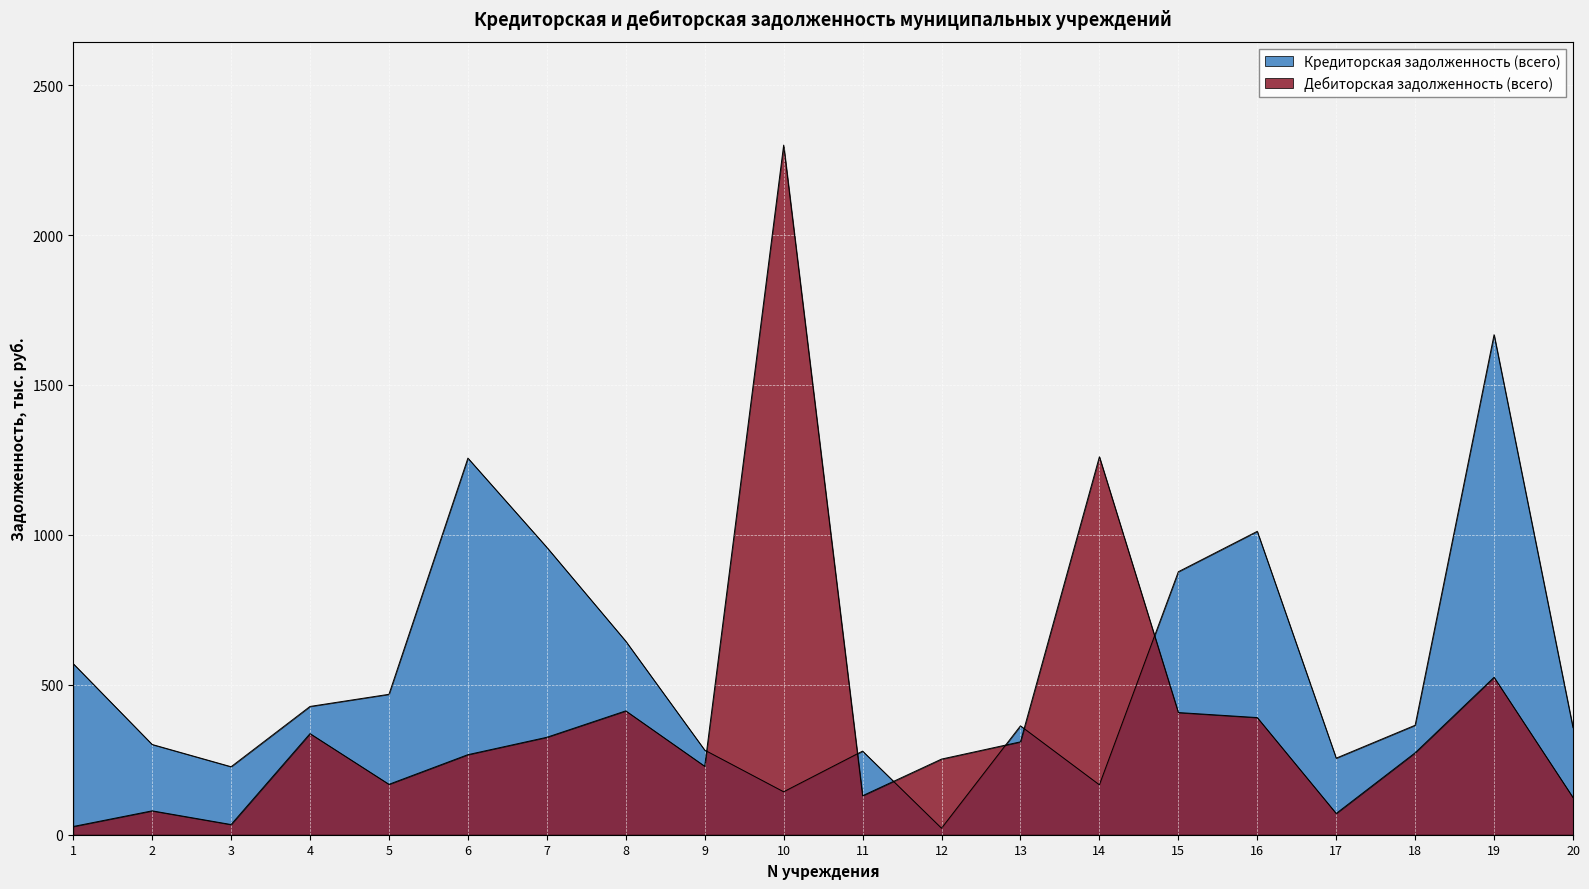

Reading right to left, extract all data points from this chart.

Кредиторская задолженность (всего): 20=357.0	19=1667.6	18=365.1	17=255.4	16=1011.8	15=877.0	14=166.4	13=363.1	12=21.7	11=278.9	10=143.2	9=282.2	8=645.4	7=958.4	6=1256.0	5=468.3	4=427.9	3=226.8	2=301.0	1=570.5
Дебиторская задолженность (всего): 20=124.1	19=525.0	18=273.2	17=70.9	16=390.7	15=407.5	14=1260.6	13=309.8	12=252.3	11=130.1	10=2299.8	9=228.3	8=413.0	7=324.9	6=267.0	5=168.1	4=337.2	3=34.0	2=79.7	1=27.4